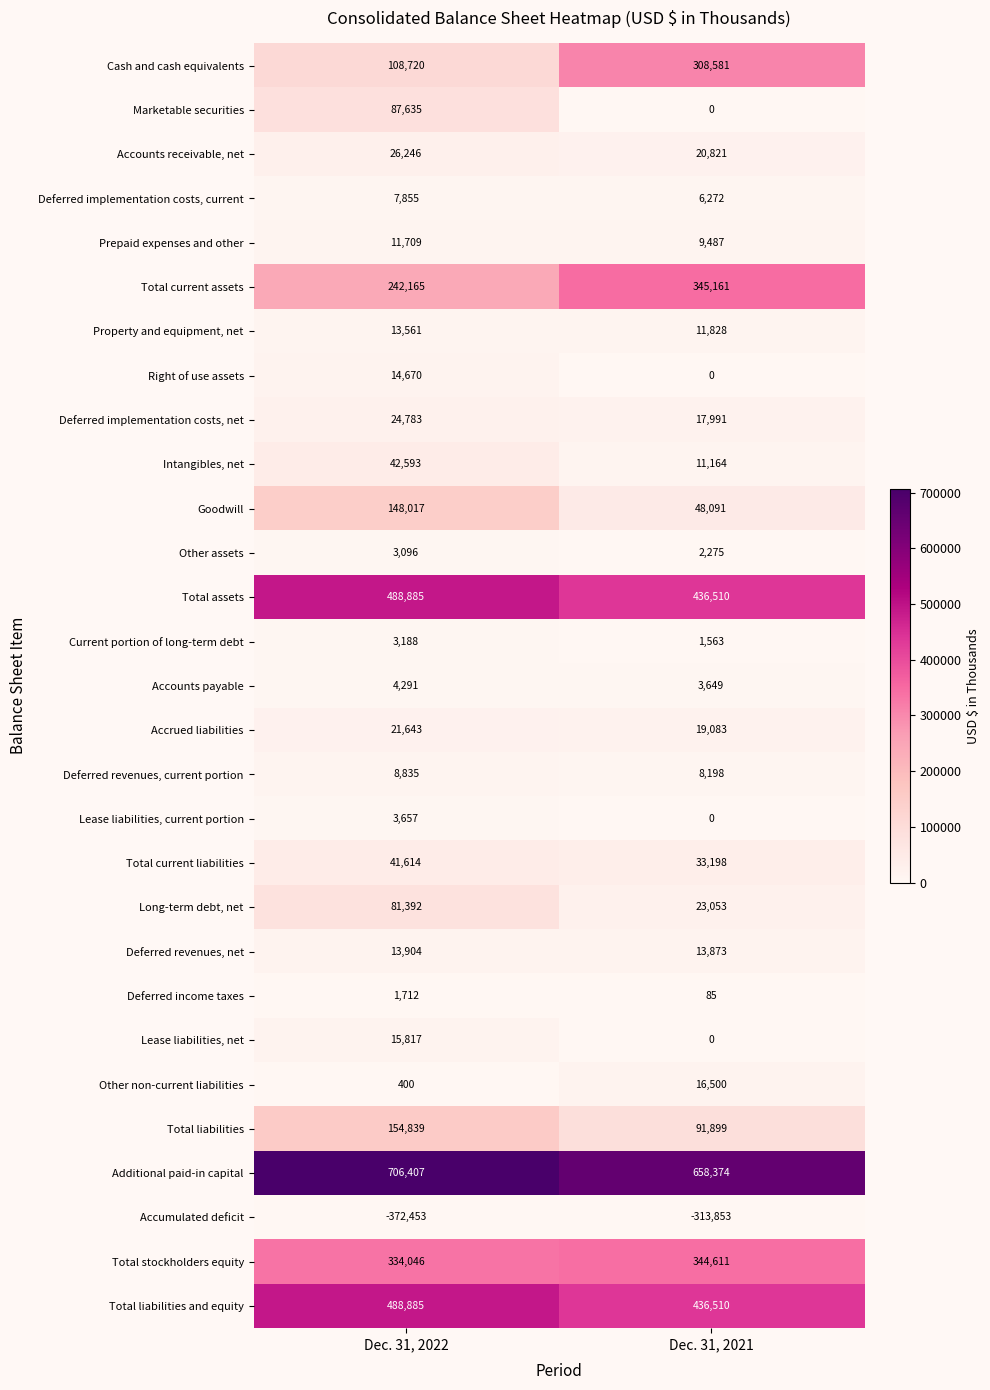

What is the difference between the highest and lowest values at Dec. 31, 2021?

972227